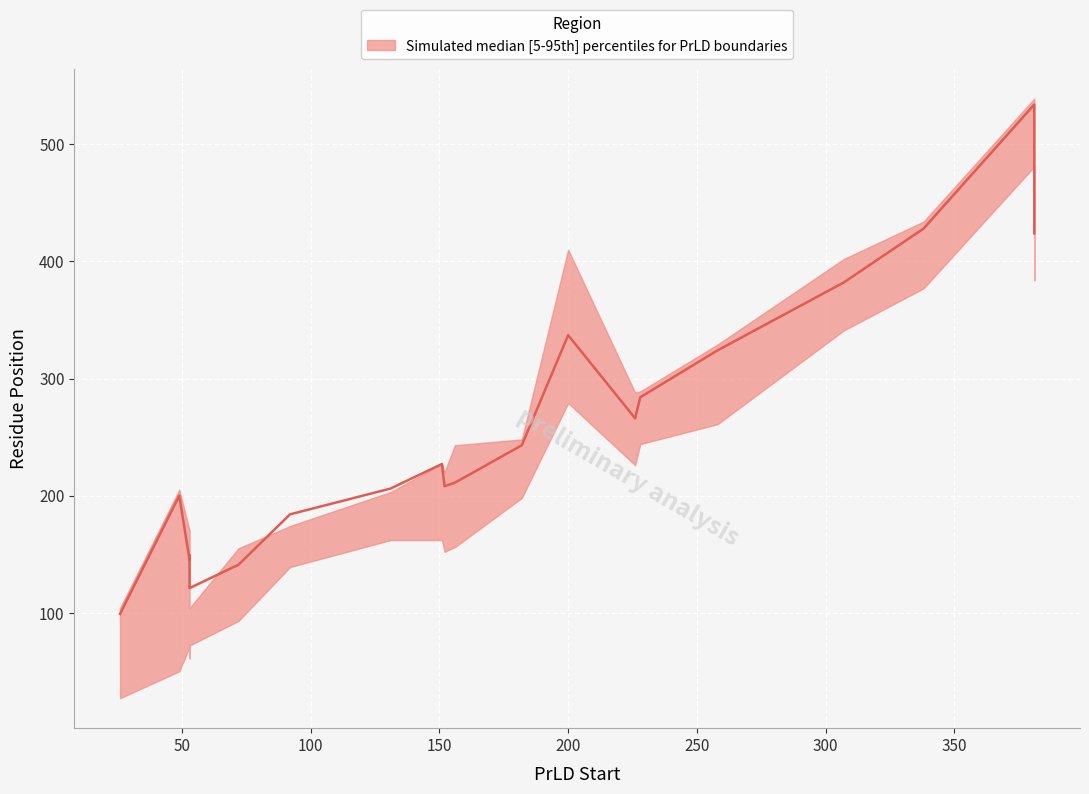

Is the value of lower at 200 greater than the value of median at 258?

No